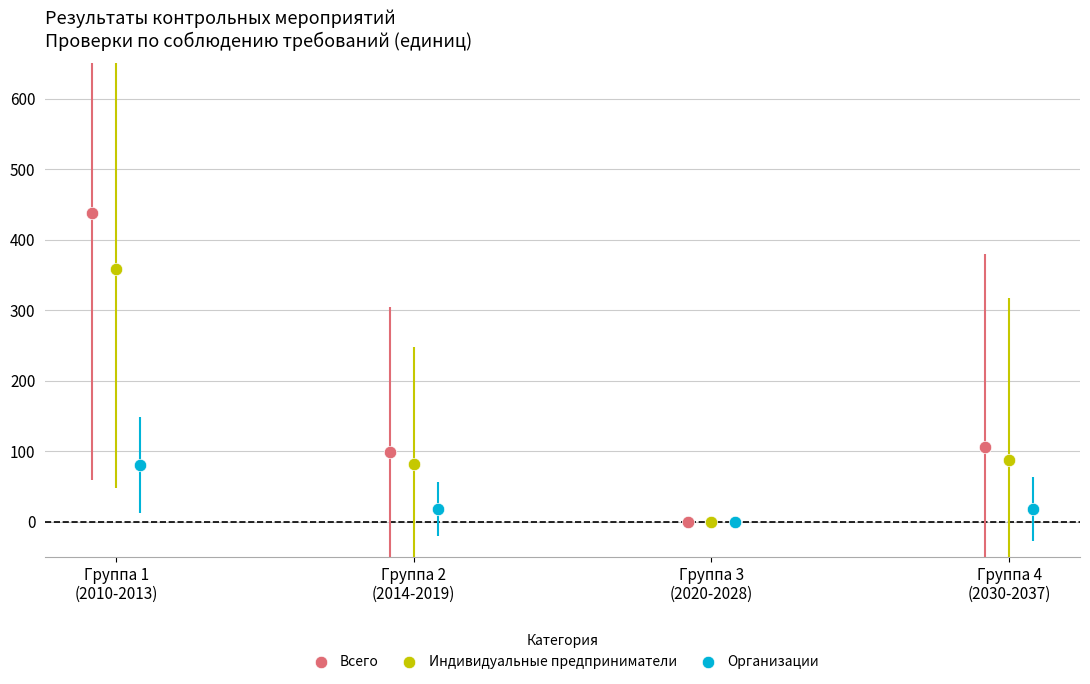

Which series reaches the maximum Y coordinate?

Всего